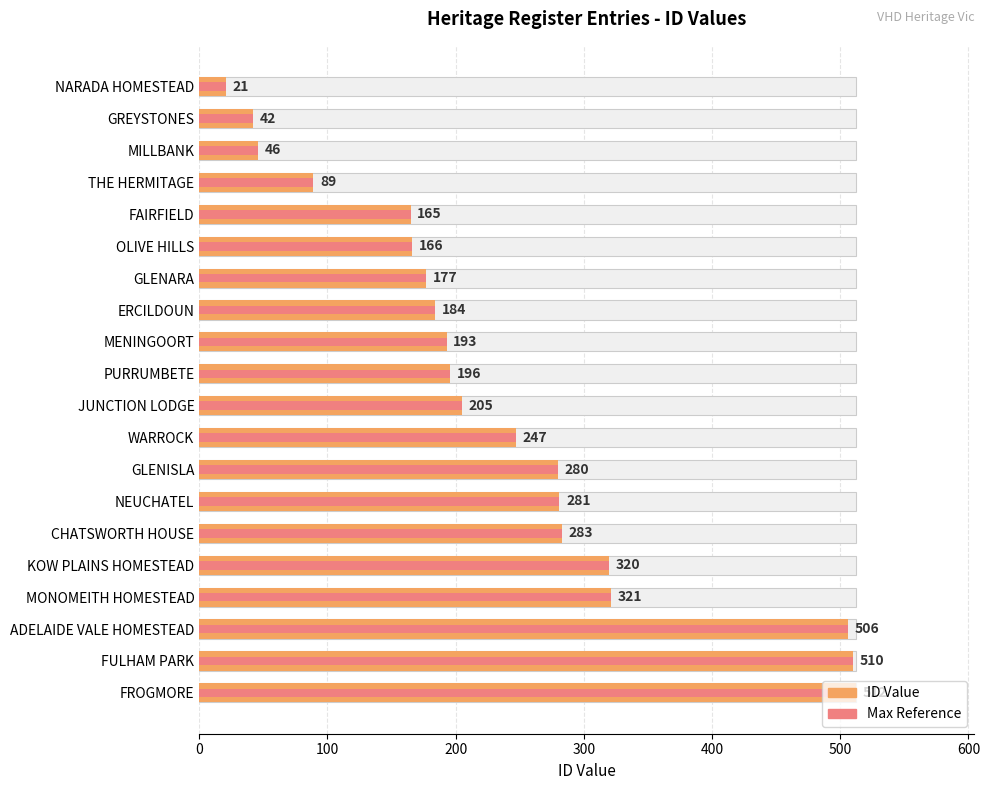

Where does the Max Reference series first go above 205?

WARROCK